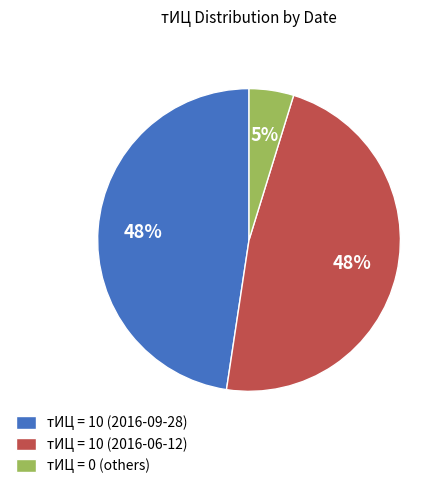

Which has a higher value, тИЦ = 0 (others) or тИЦ = 10 (2016-06-12)?

тИЦ = 10 (2016-06-12)